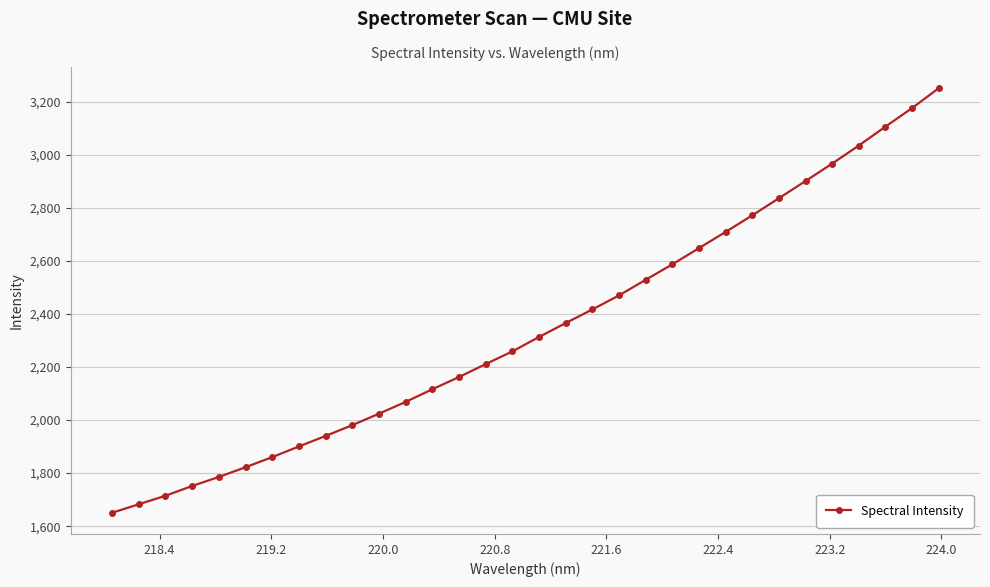

What is the average value?

2343.8